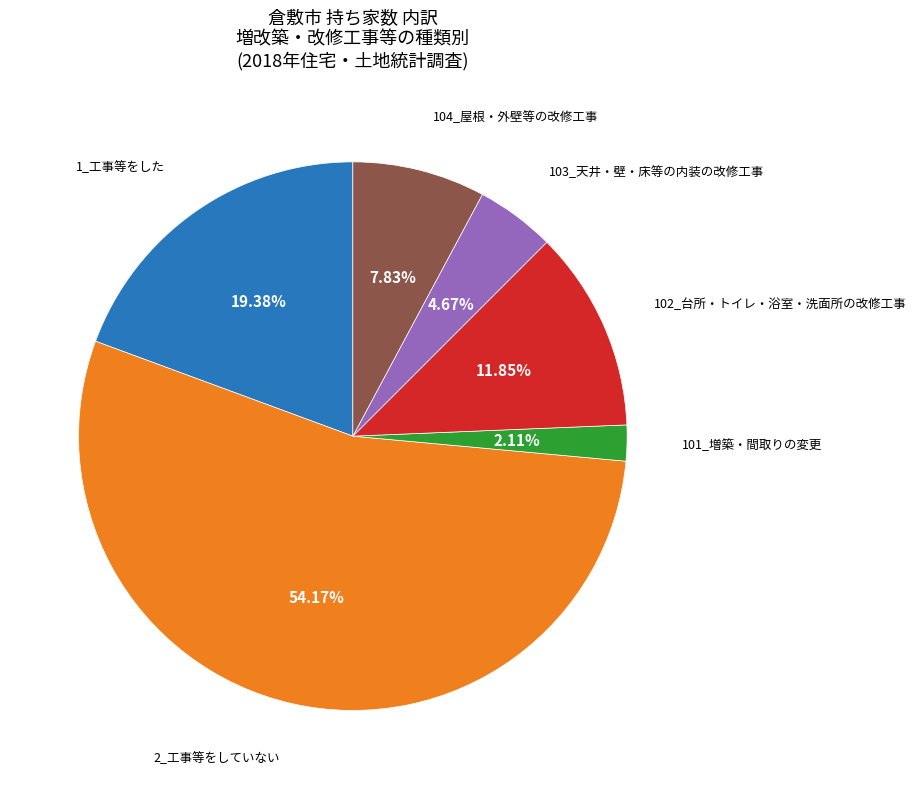

Count the number of slices in the pie.

6